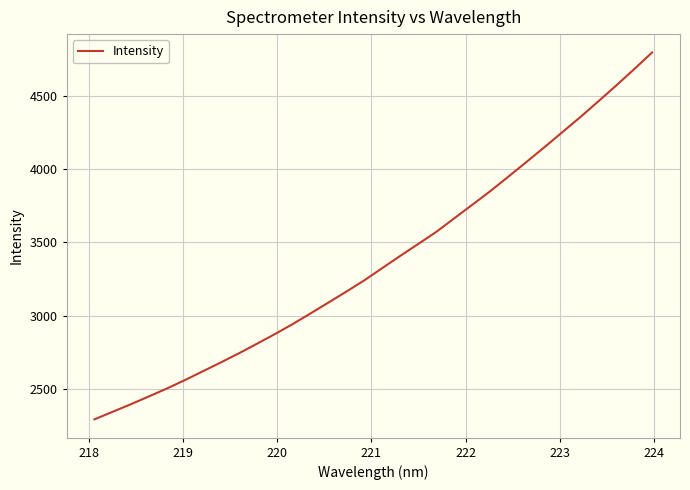

What is the minimum value shown in the chart?

2293.0